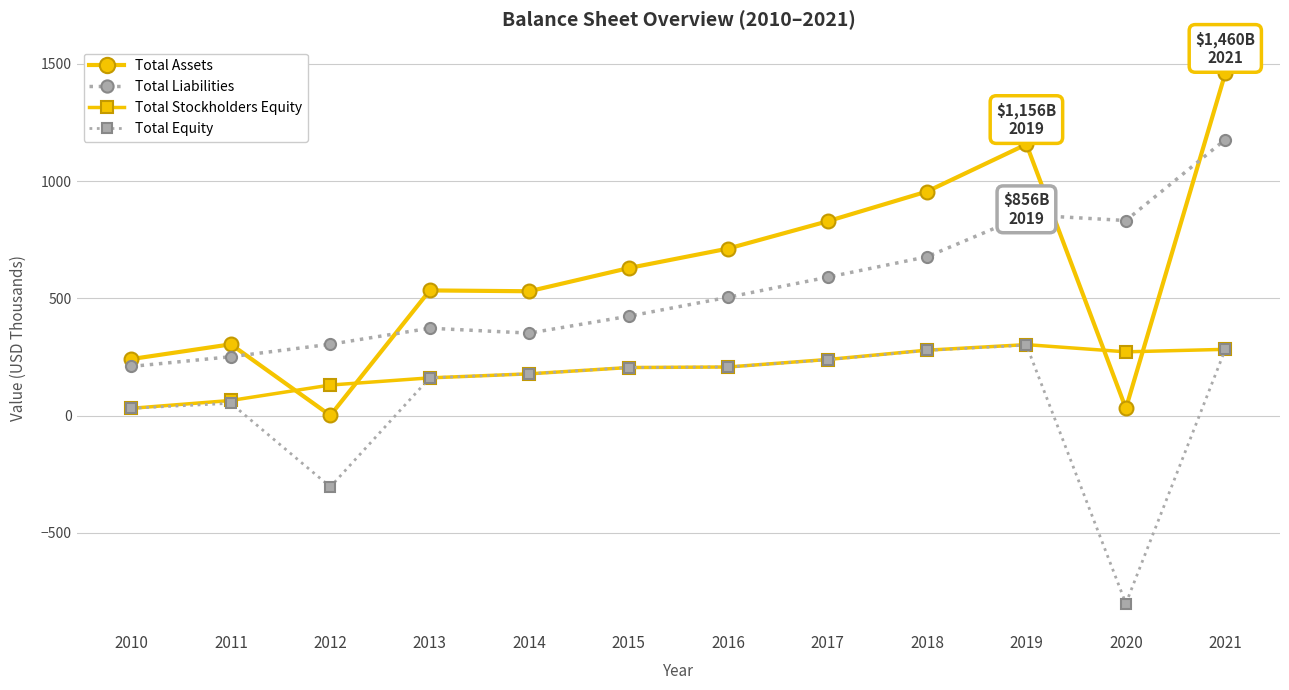

What is the minimum value shown in the chart?

-800.5